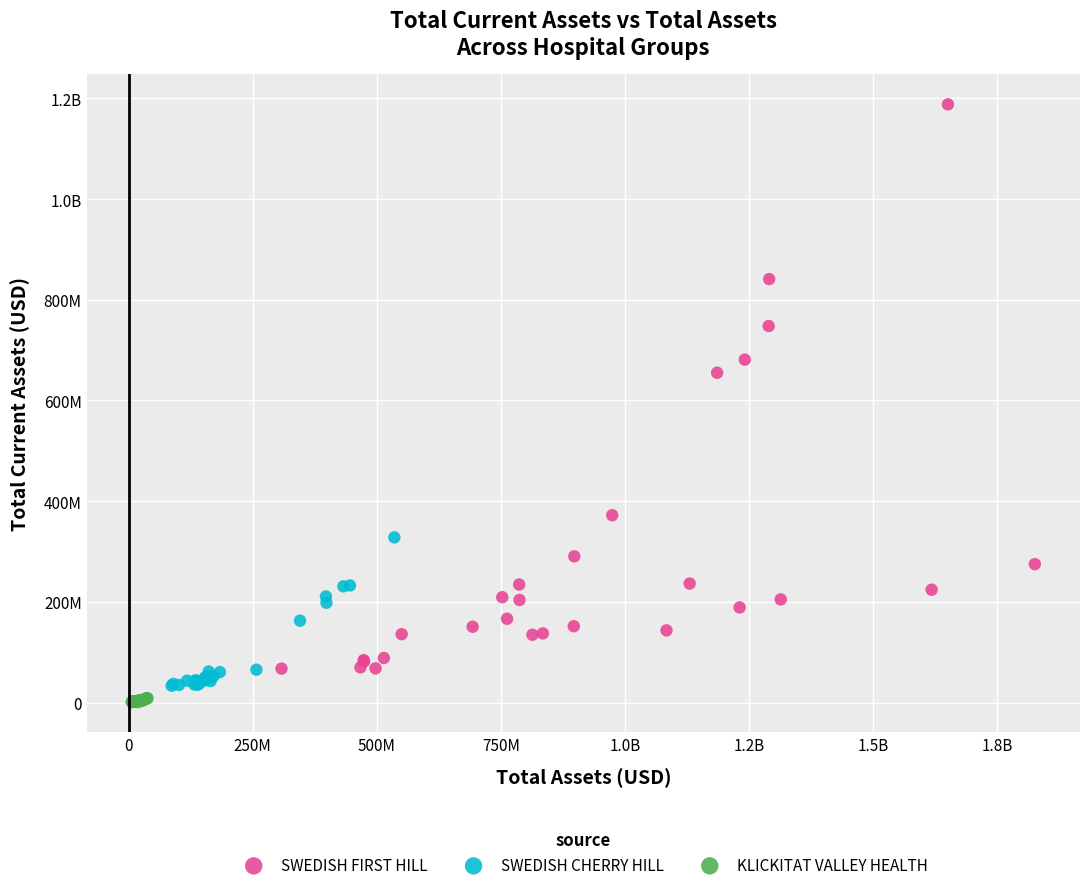

What are all the series names shown in the legend?

SWEDISH FIRST HILL, SWEDISH CHERRY HILL, KLICKITAT VALLEY HEALTH